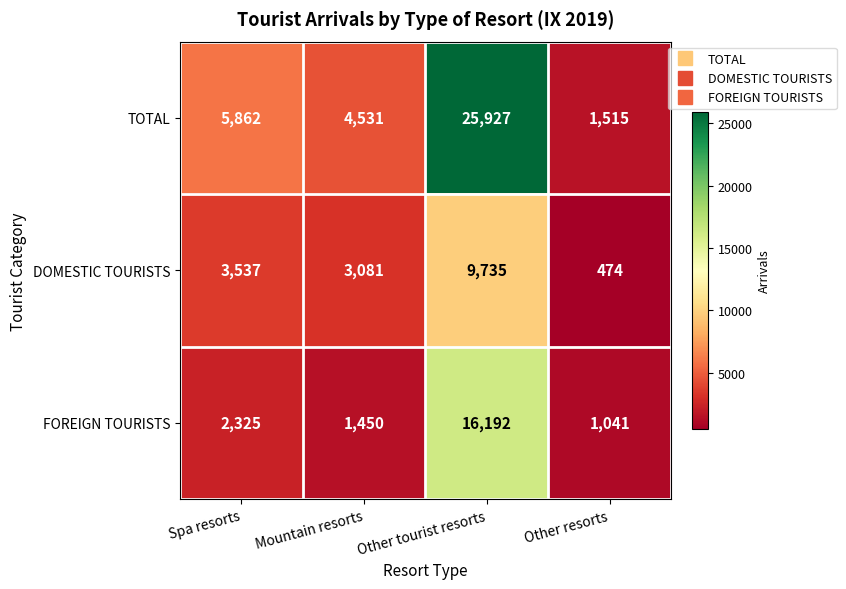

Which series has the widest spread of values?

TOTAL